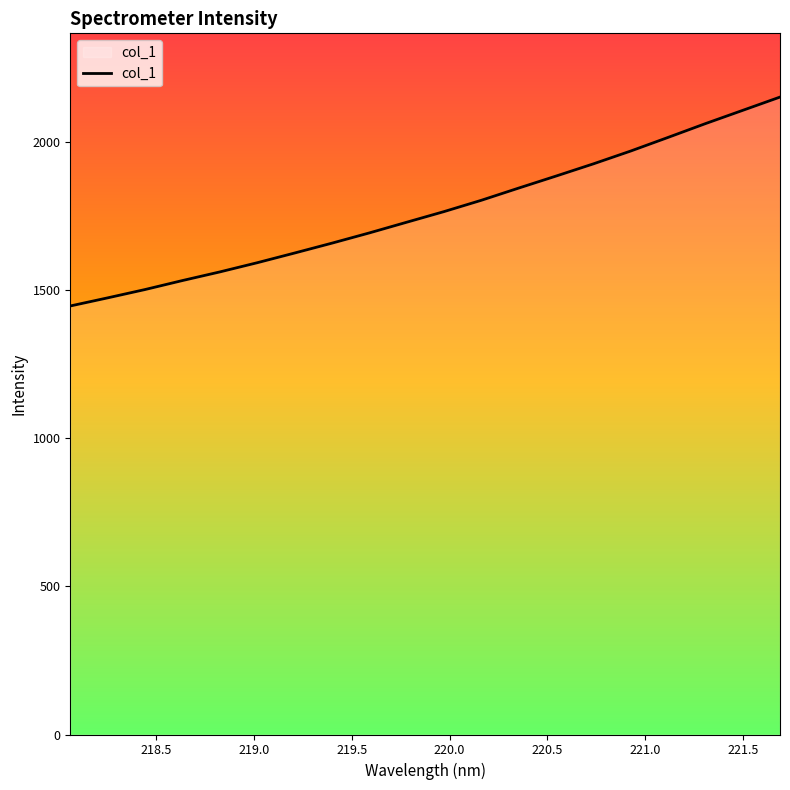

What is the smallest value displayed?

1446.7